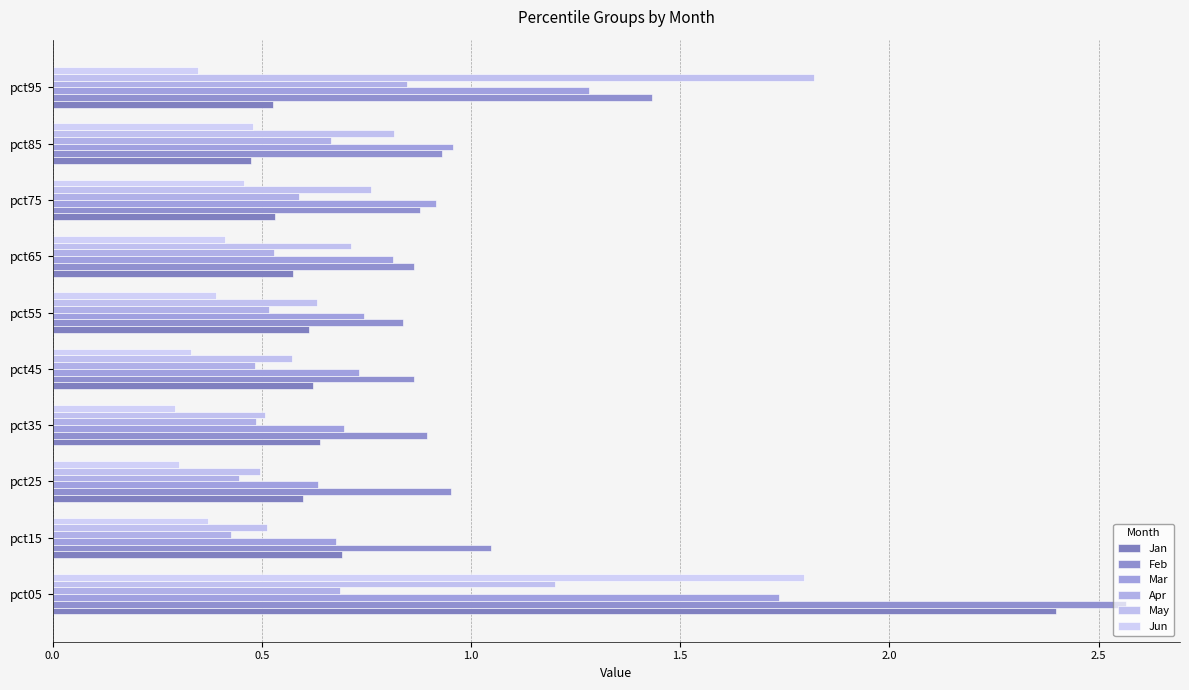

What are all the series names shown in the legend?

Jan, Feb, Mar, Apr, May, Jun